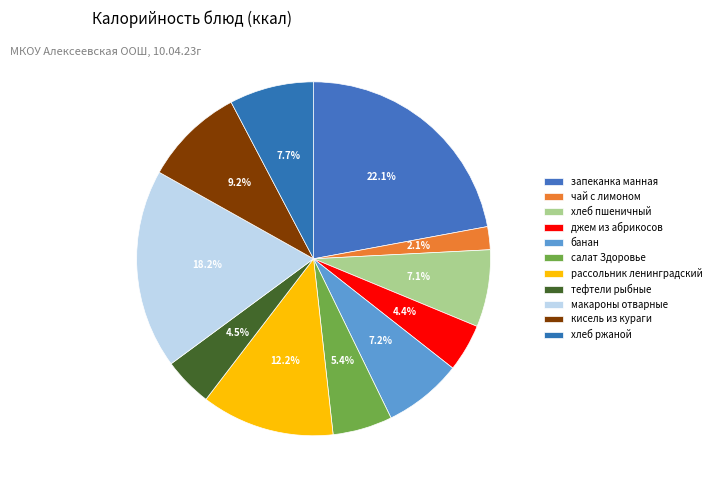

How many segments does this pie chart have?

11